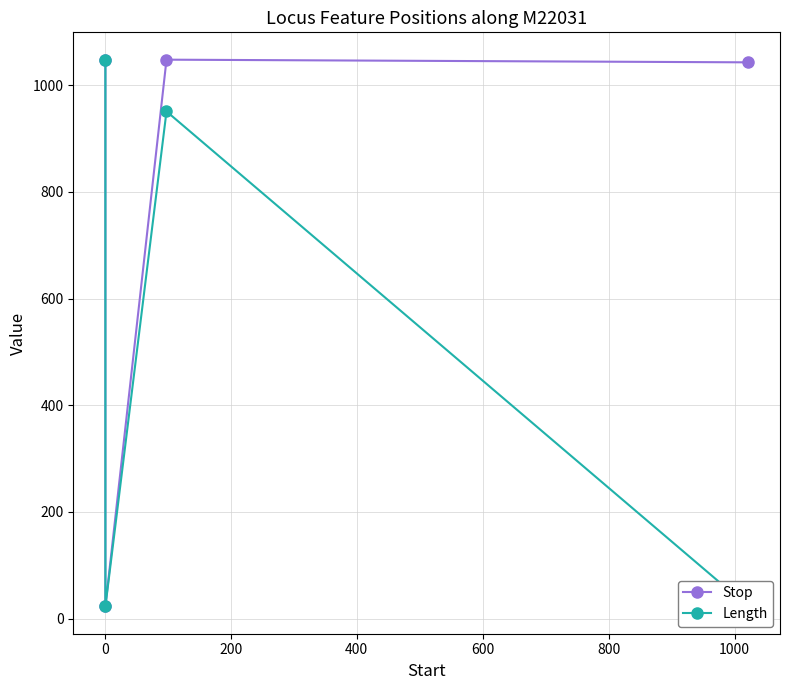

What is the value of the Stop point at the 4th from the left?

1043